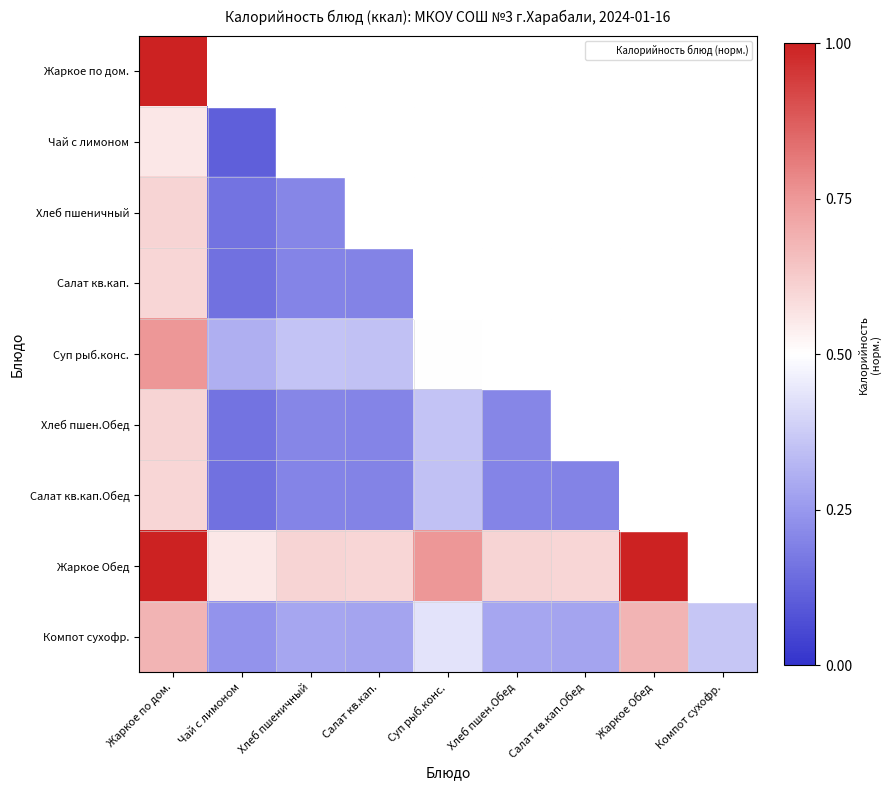

What is the sum of the Компот сухофр. values at Салат кв.кап.Обед and Салат кв.кап.?

0.6